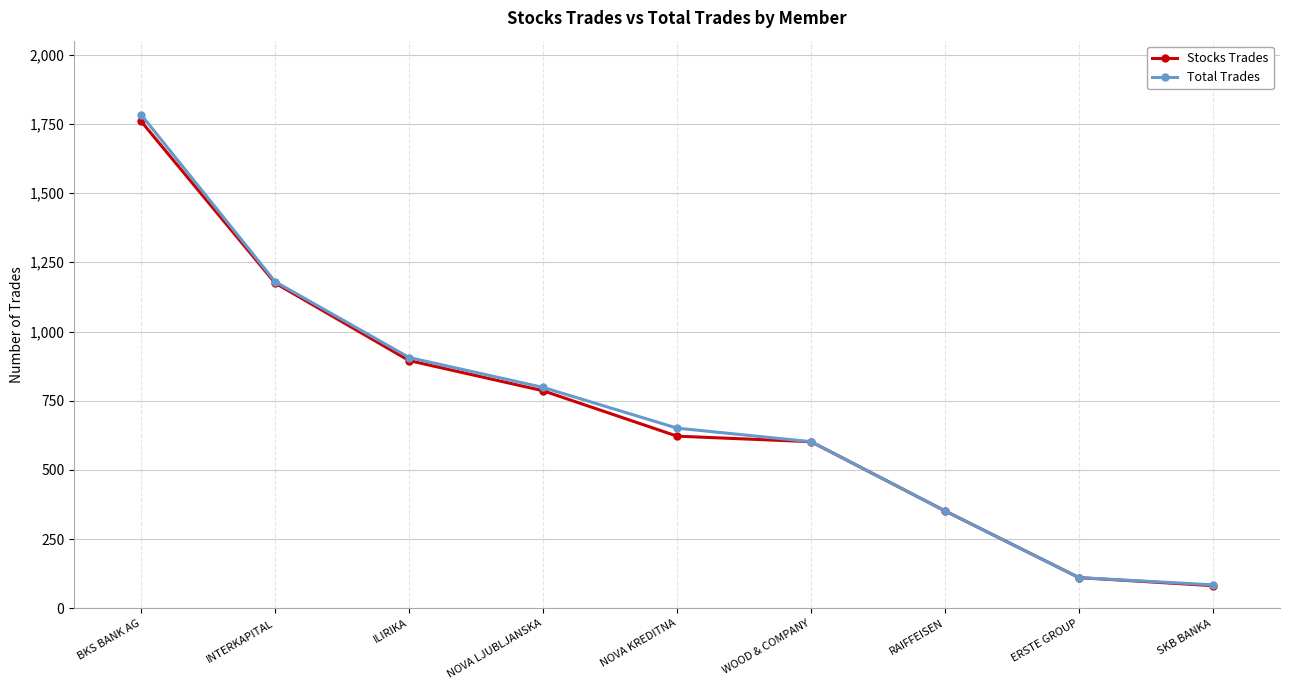

How many series are shown in this chart?

2